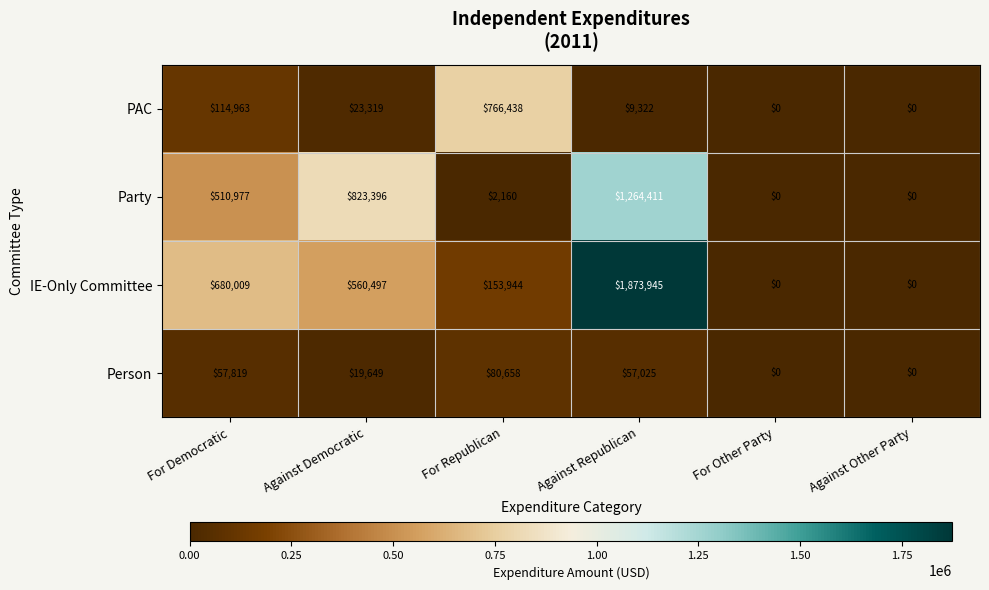

What is the difference between the maximum and minimum values in the PAC series?

766438